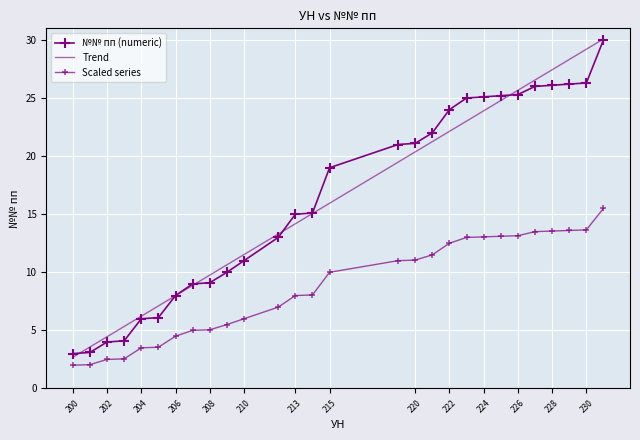

Which category has the highest value across all series?

231